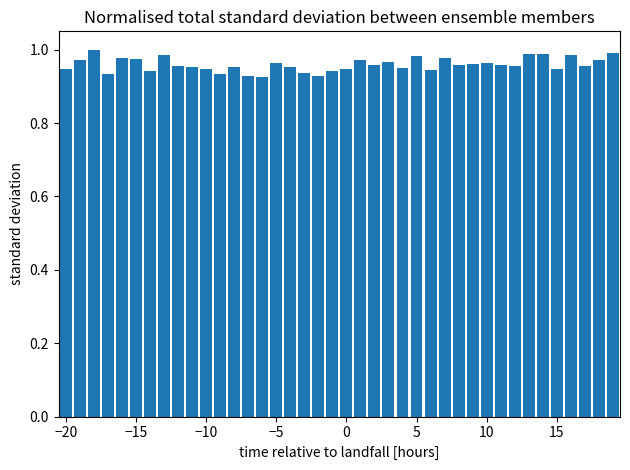

How many series are shown in this chart?

1